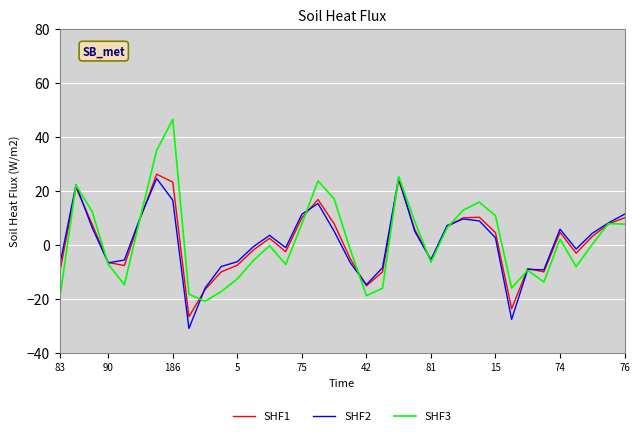

What is the maximum value for SHF3?

46.4